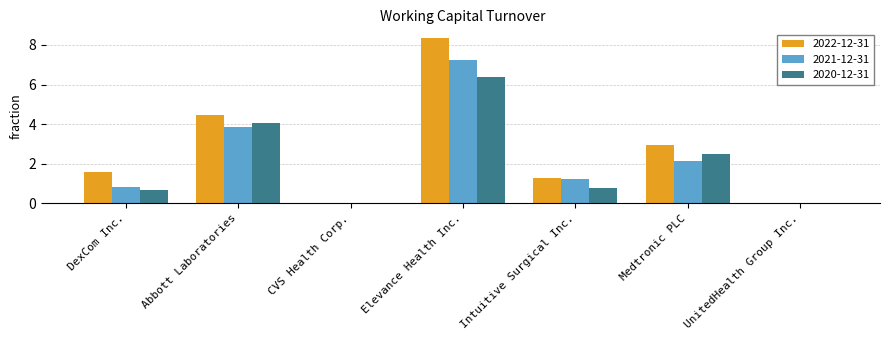

What is the greatest value displayed?

8.4